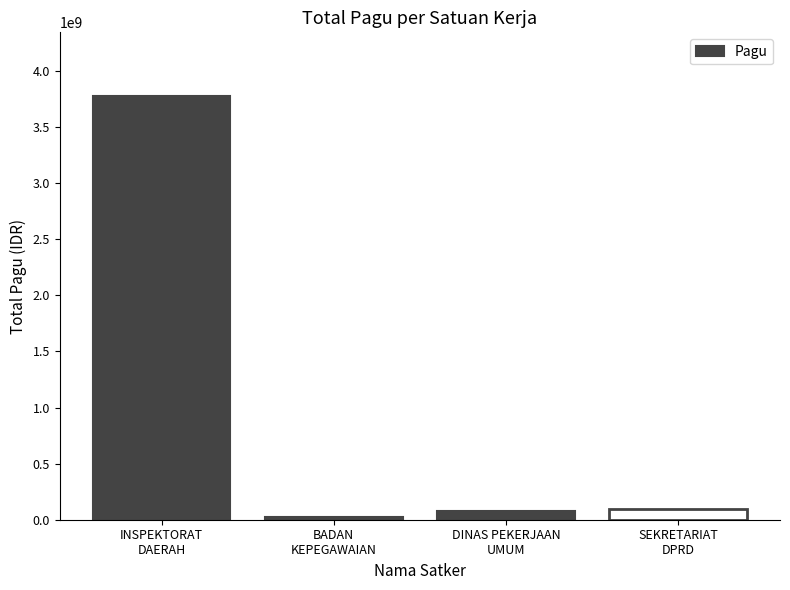

Is it true that the value at INSPEKTORAT
DAERAH is 5197144095?

False